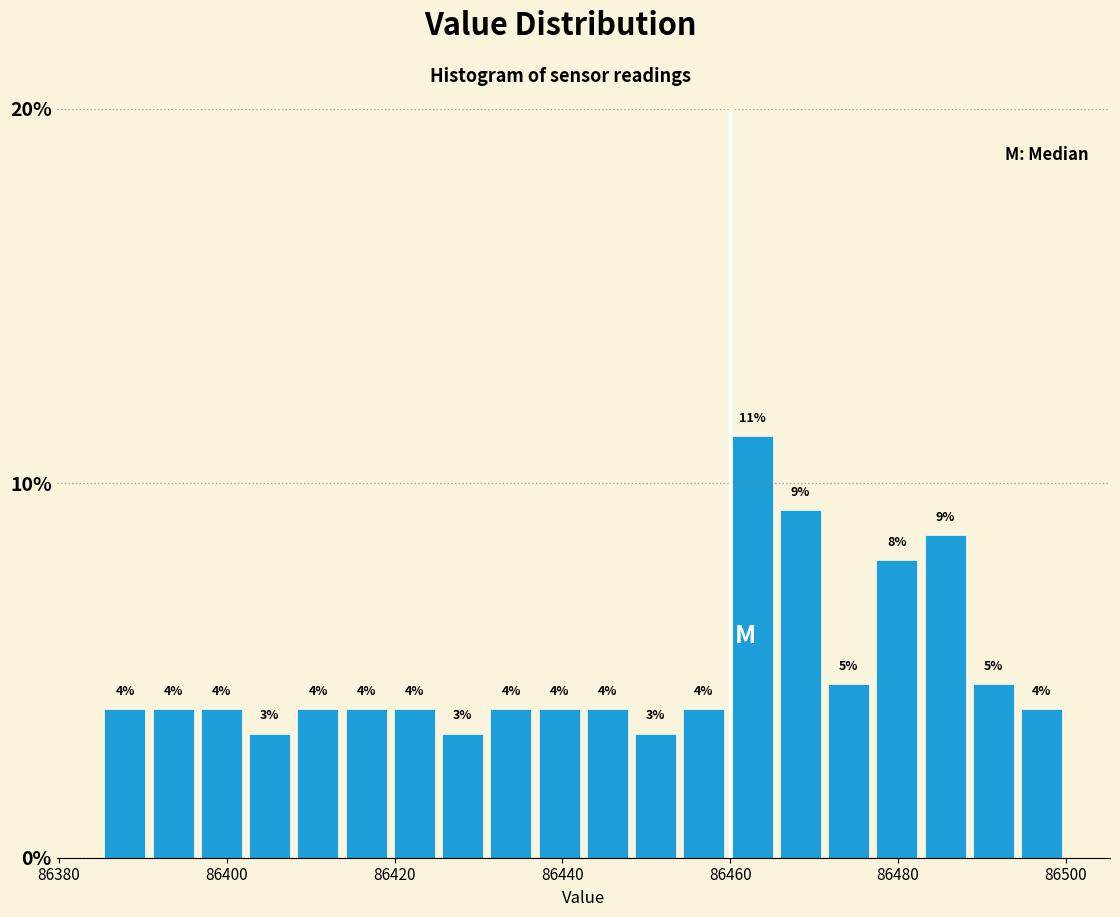

Around what value on the x-axis is the tallest bar? Give the approximate position of its centre, as read against the axis.

86462